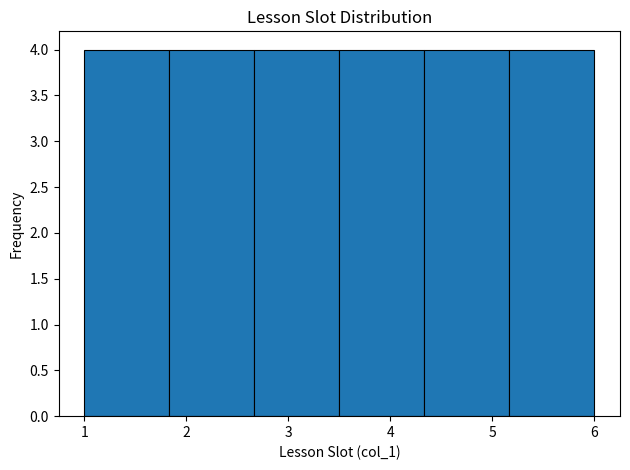

Reading left to right, transcribe this chart: for each bar, give the range it covers on the x-axis and its height. Neither the bar edges nor the heights are printed on the chart, so give them approximately, as read against the axes.

1.0 to 1.8: 4
1.8 to 2.7: 4
2.7 to 3.5: 4
3.5 to 4.3: 4
4.3 to 5.2: 4
5.2 to 6.0: 4